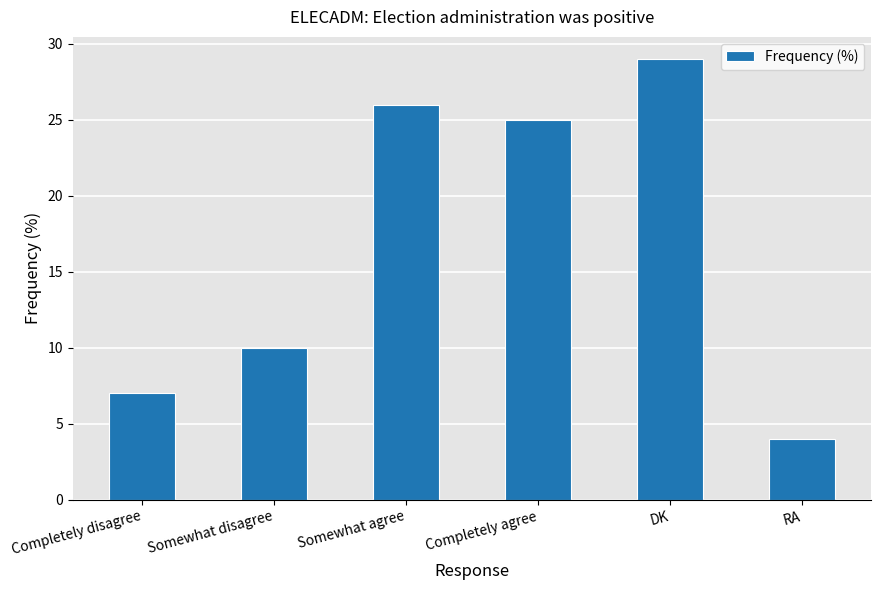

How many series are shown in this chart?

1